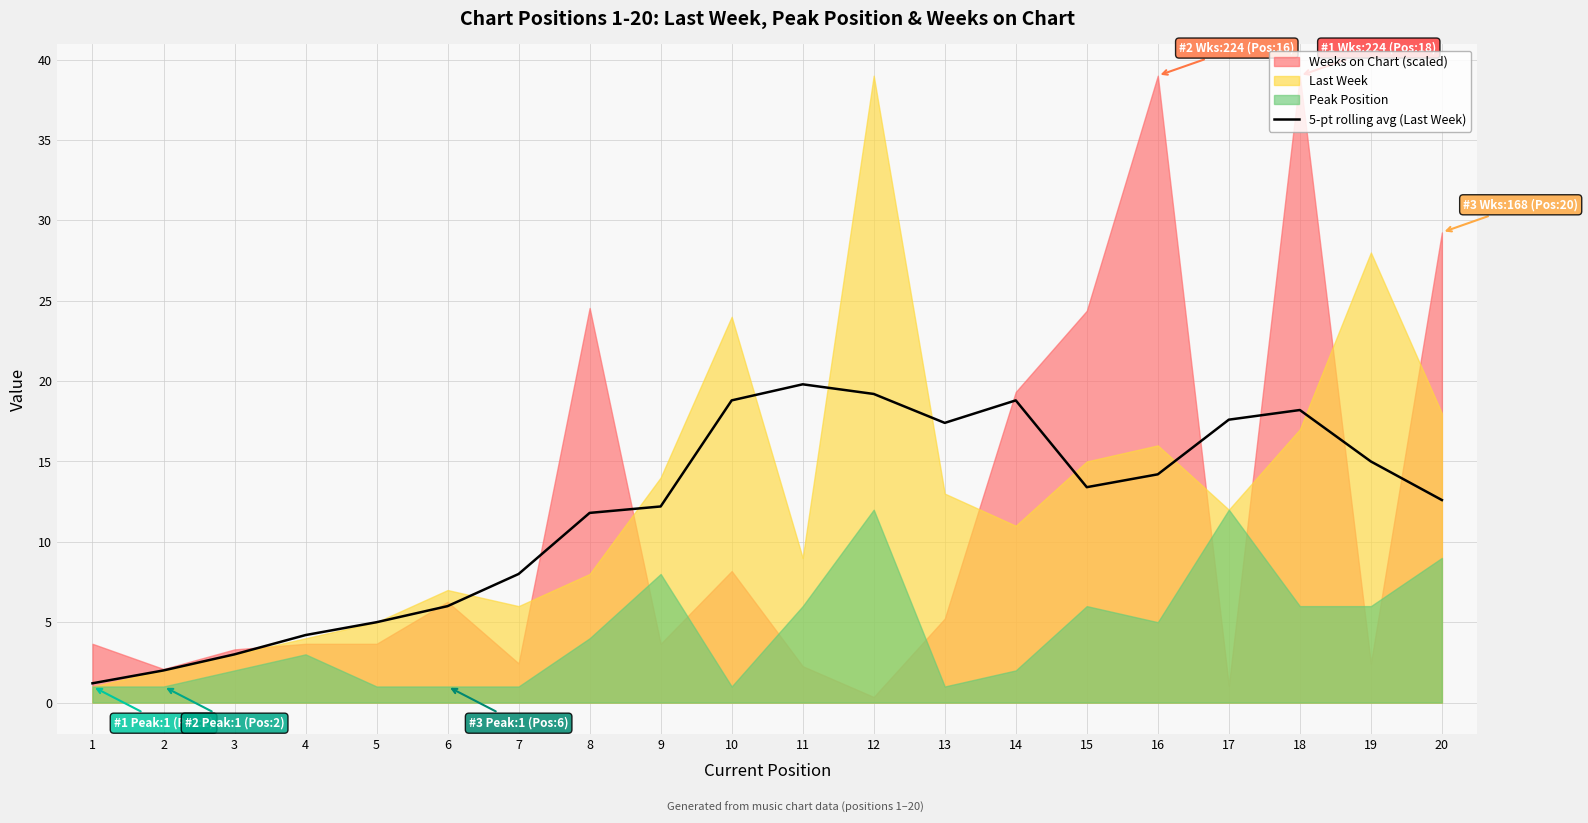

Where is the first local maximum?

11